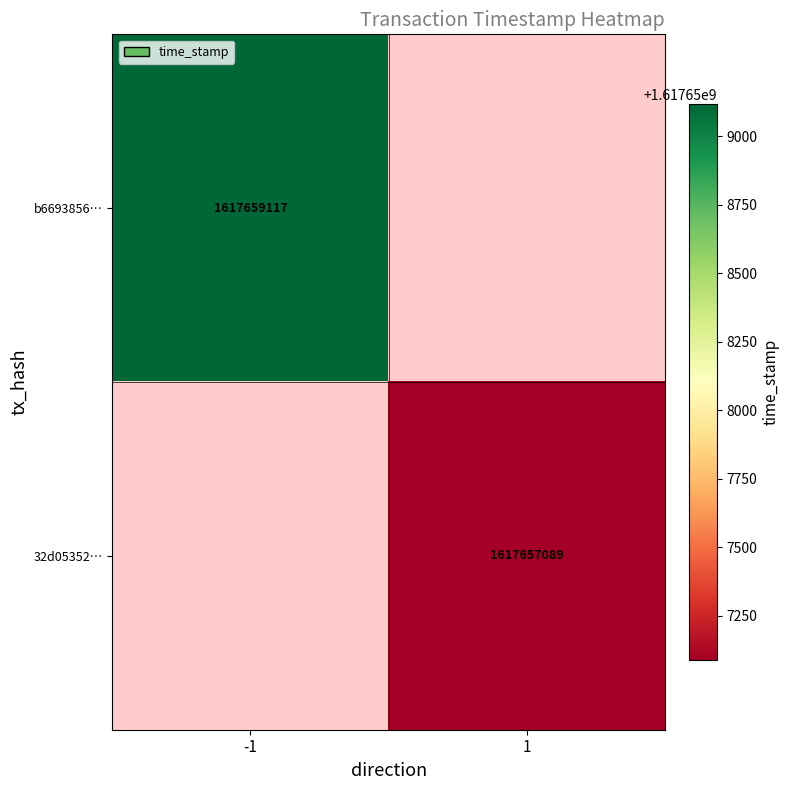

At which category does the chart reach its peak across all series?

-1